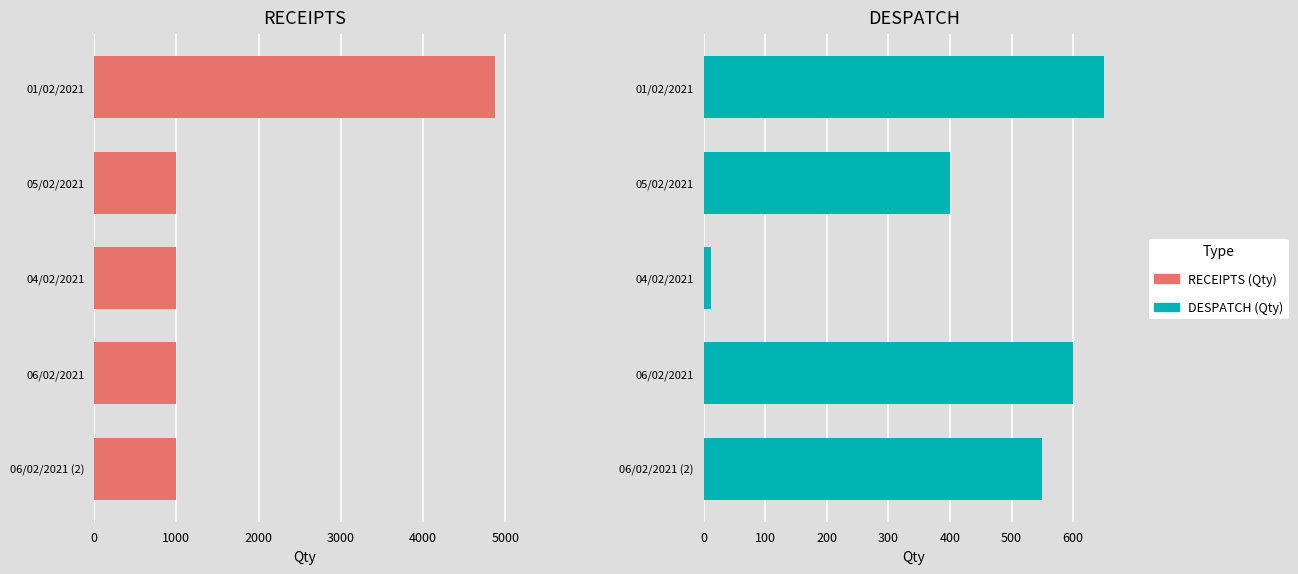

The DESPATCH (Qty) series shows 590 at 05/02/2021. True or false?

False